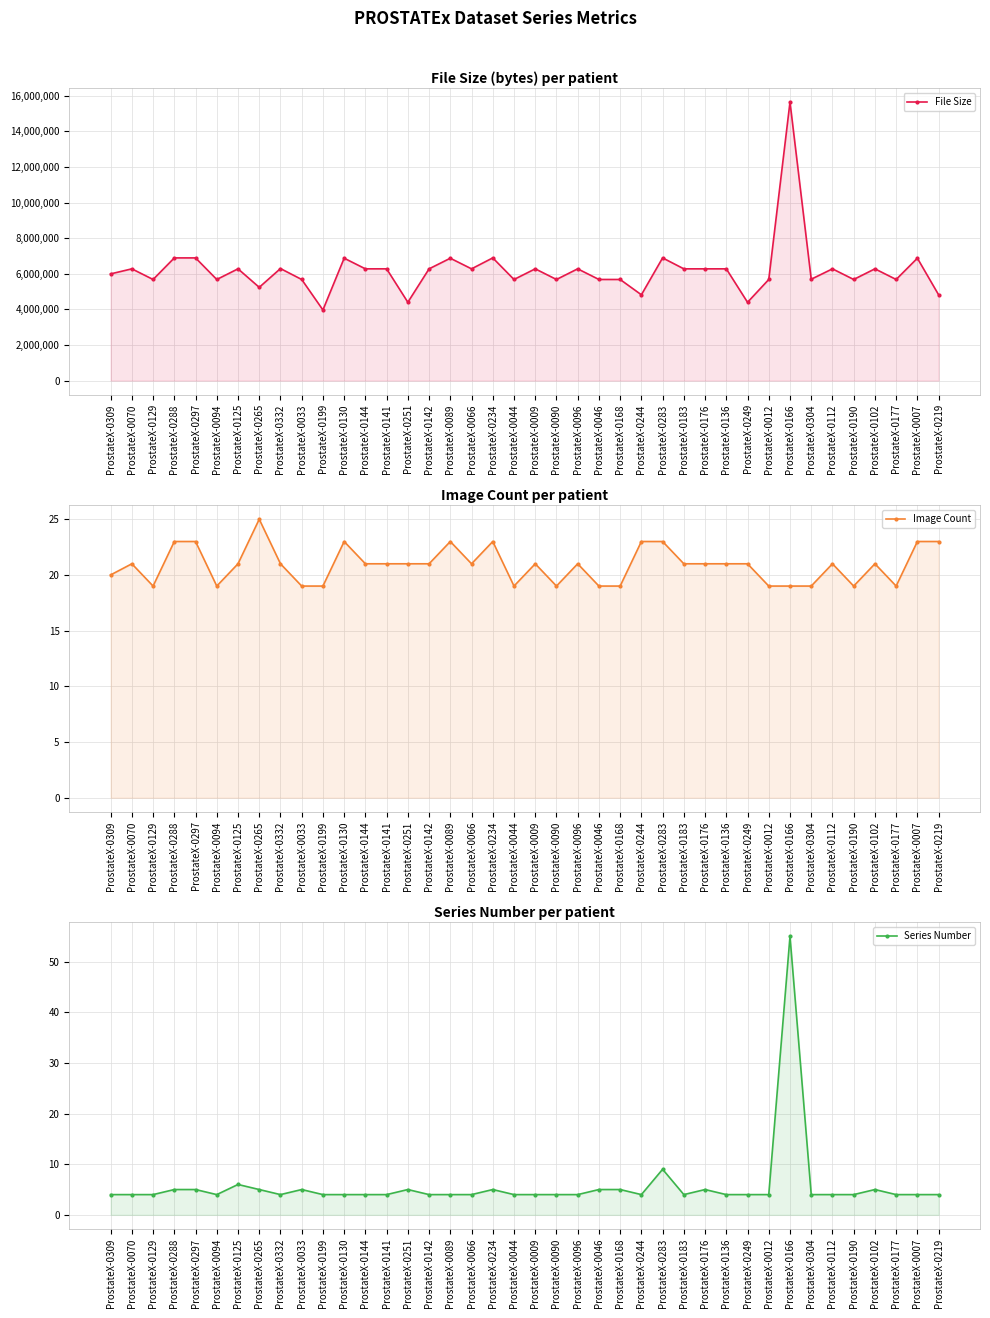

The File Size series shows 1939472 at ProstateX-0244. True or false?

False